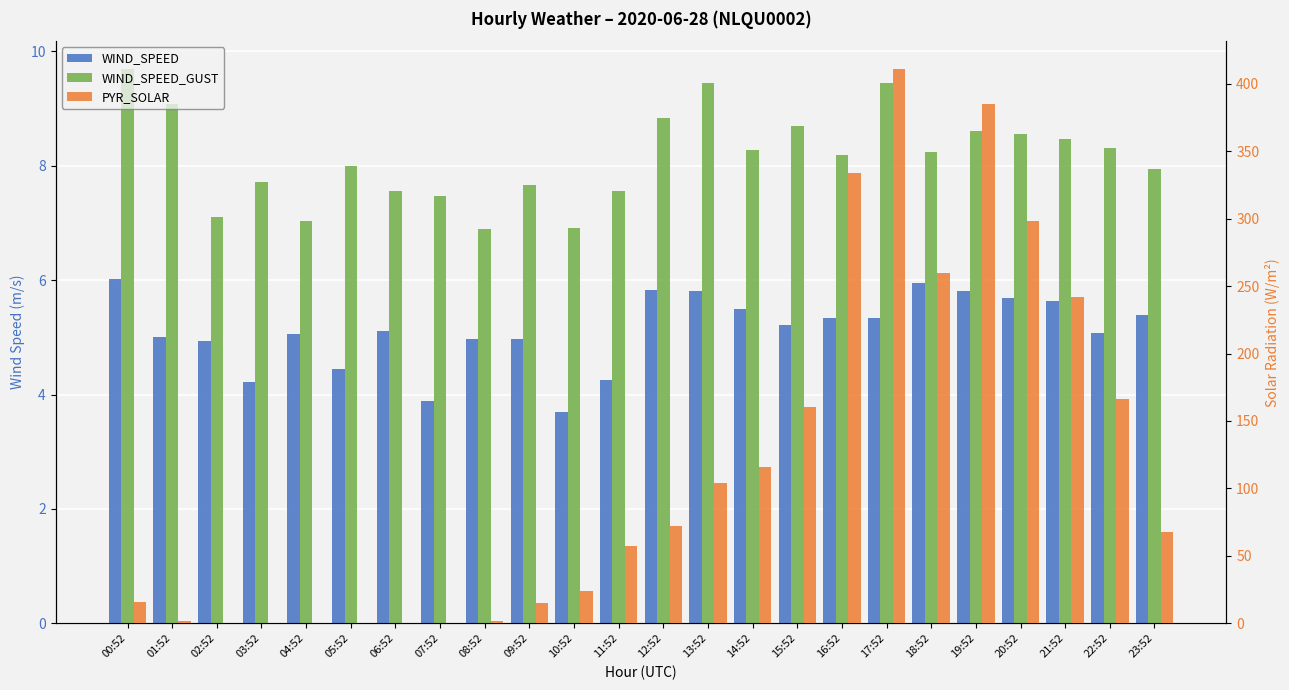

At which label does WIND_SPEED first exceed 5?

00:52